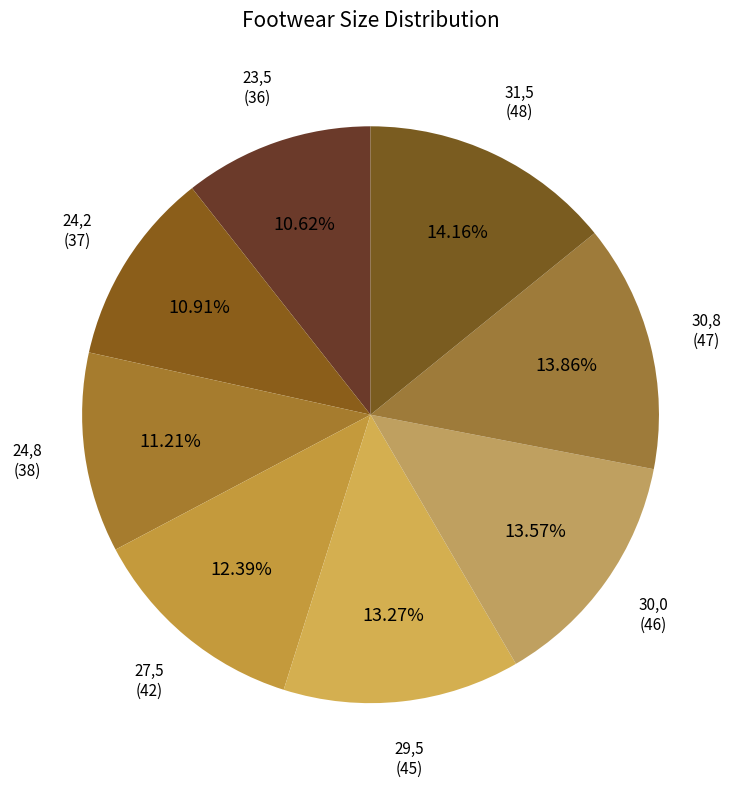

Count the number of slices in the pie.

8